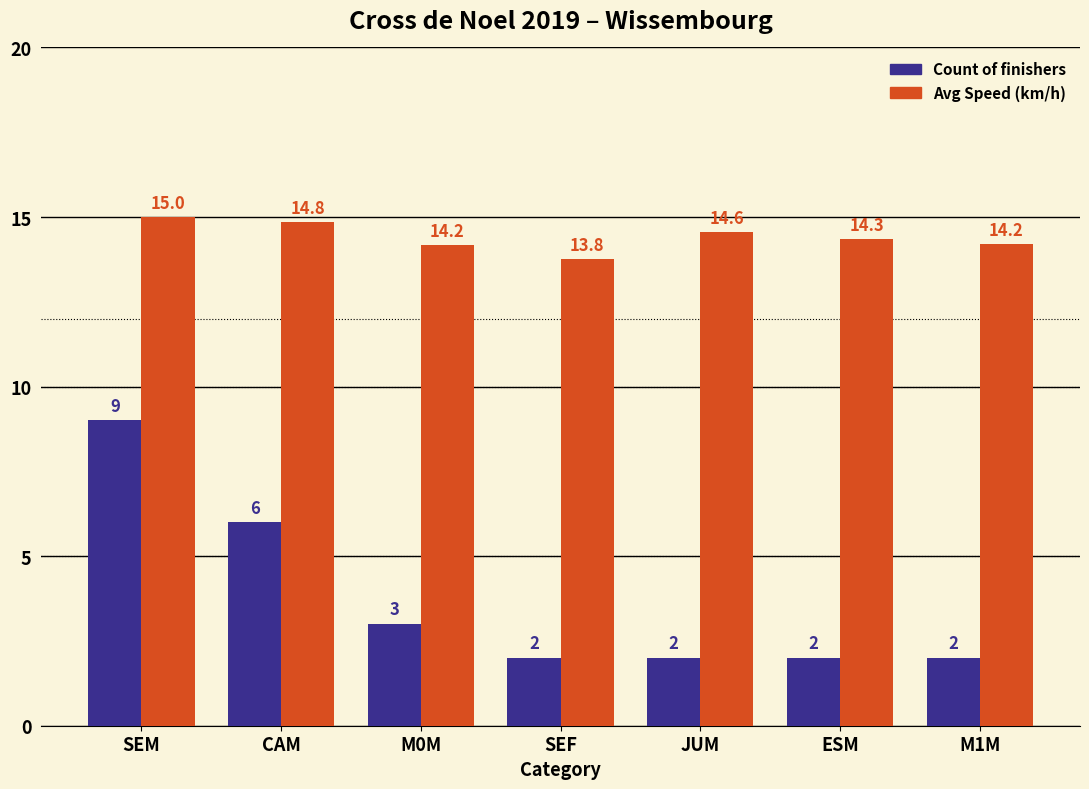

Which label corresponds to the largest value in the chart?

SEM